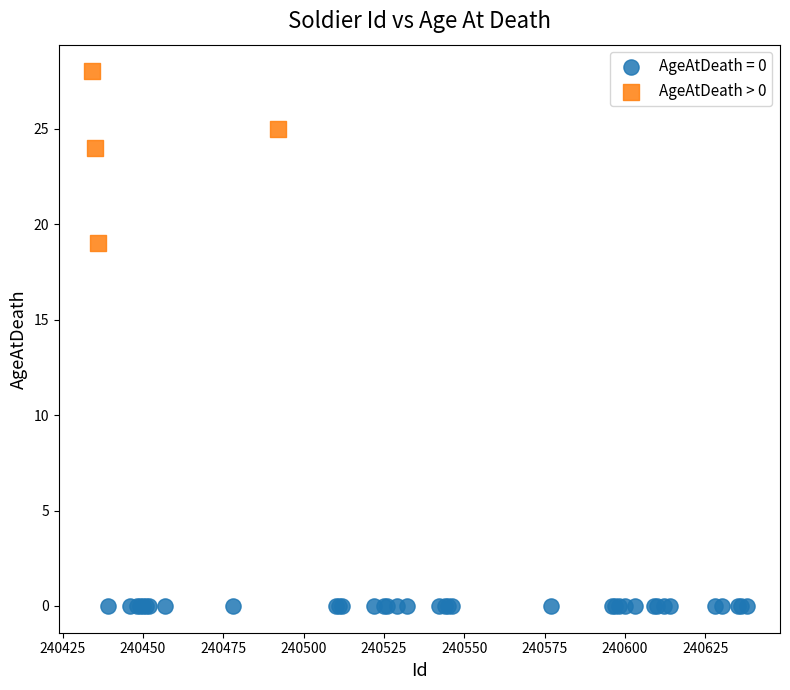

Which series contains the highest Y value?

AgeAtDeath > 0